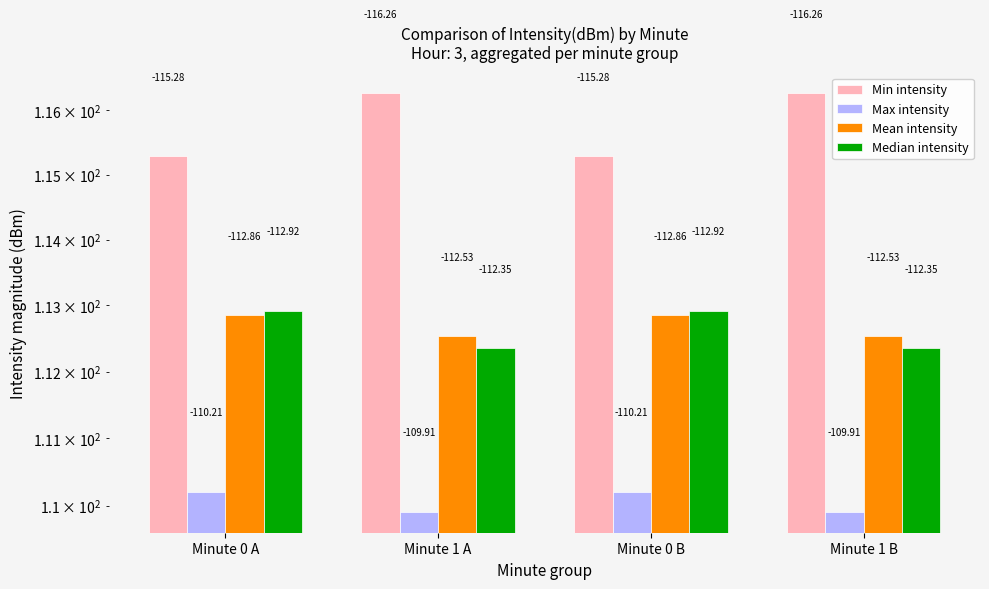

What is the maximum value shown in the chart?

116.3